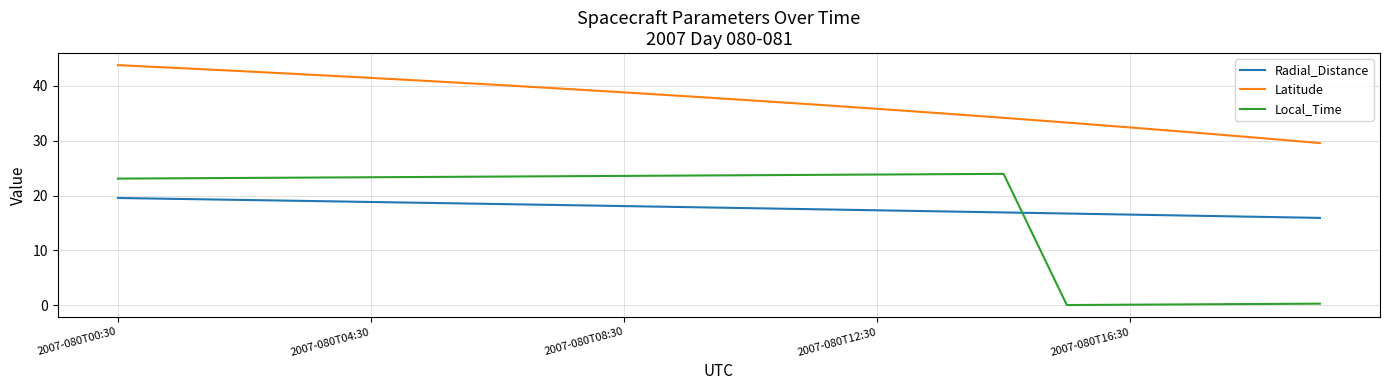

What is the sum of all Latitude values?

747.3